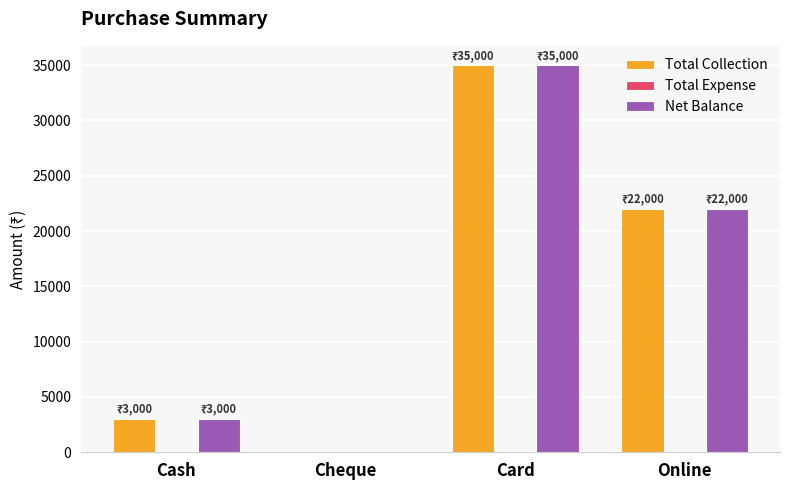

How many categories are shown in the chart?

4